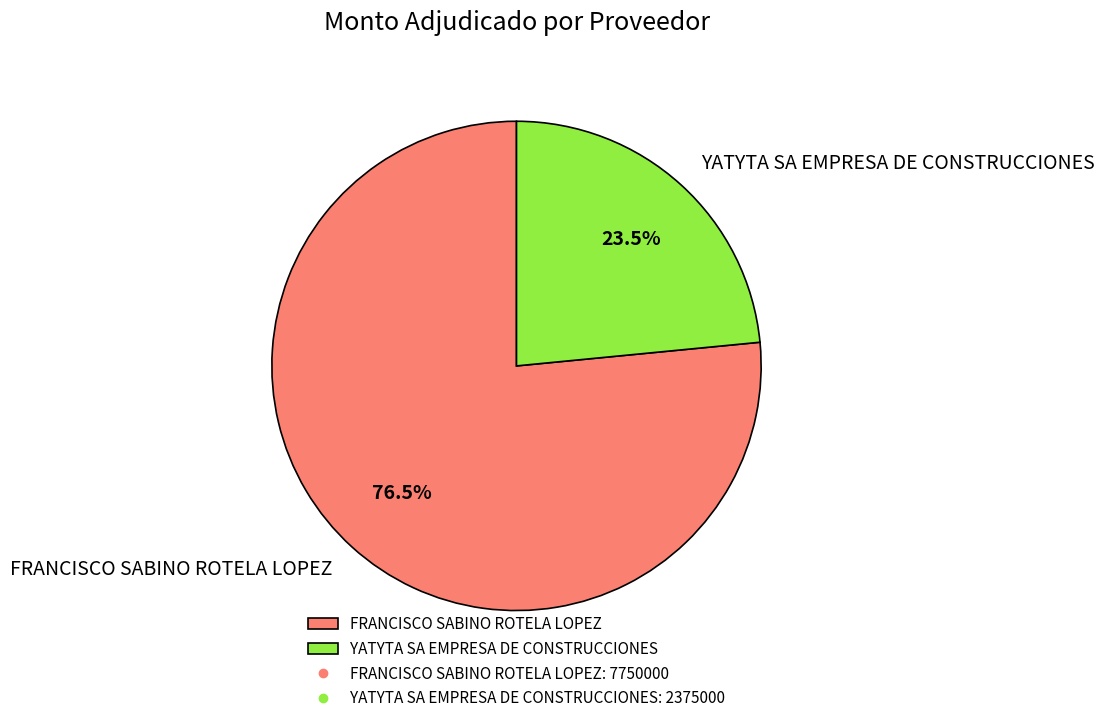

What portion of the pie excludes YATYTA SA EMPRESA DE CONSTRUCCIONES?

76.5%